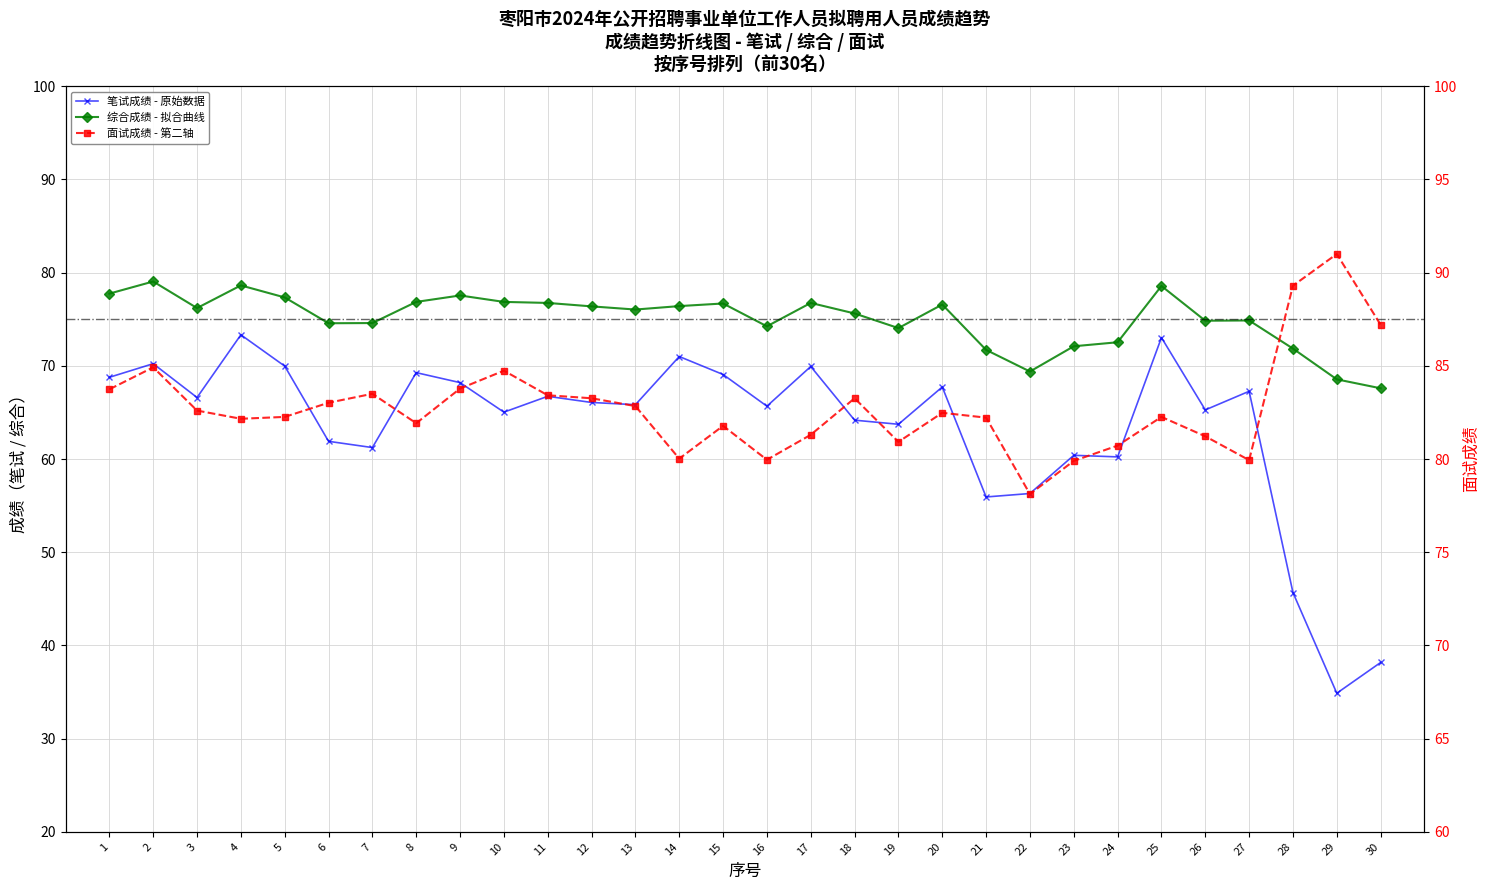

What is the sum of all 笔试成绩 - 原始数据 values?

1901.6